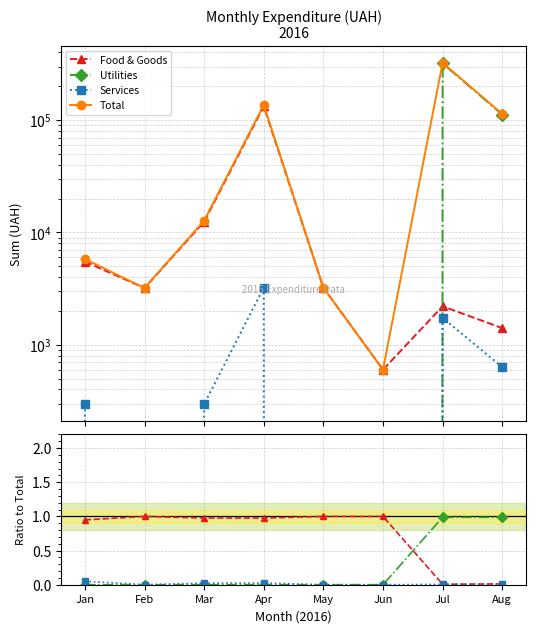

What is the greatest value displayed?

323788.4